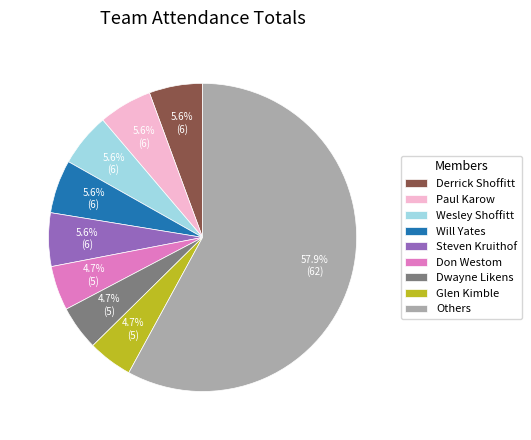

Is the sum of Steven Kruithof and Others greater than half?

Yes